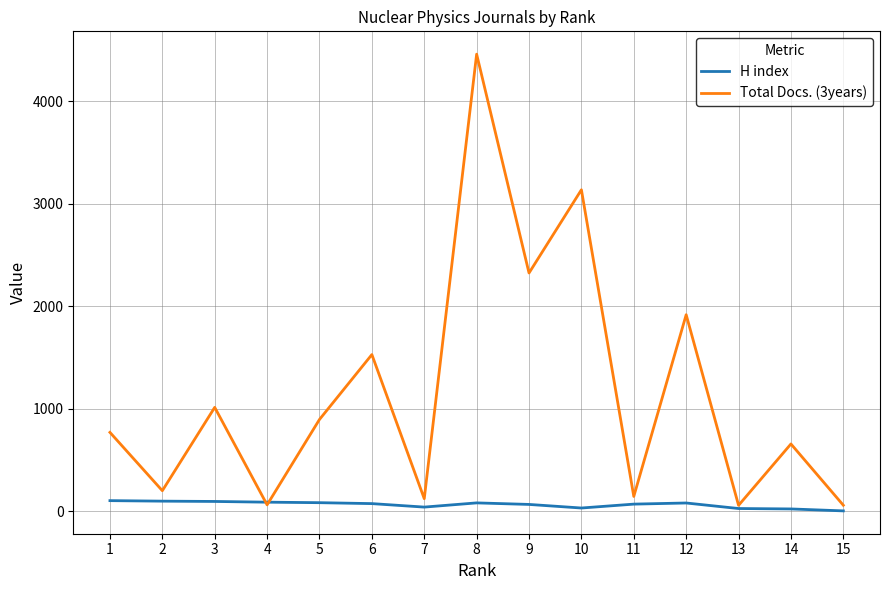

At how many categories does at least one series exceed 2958?

2